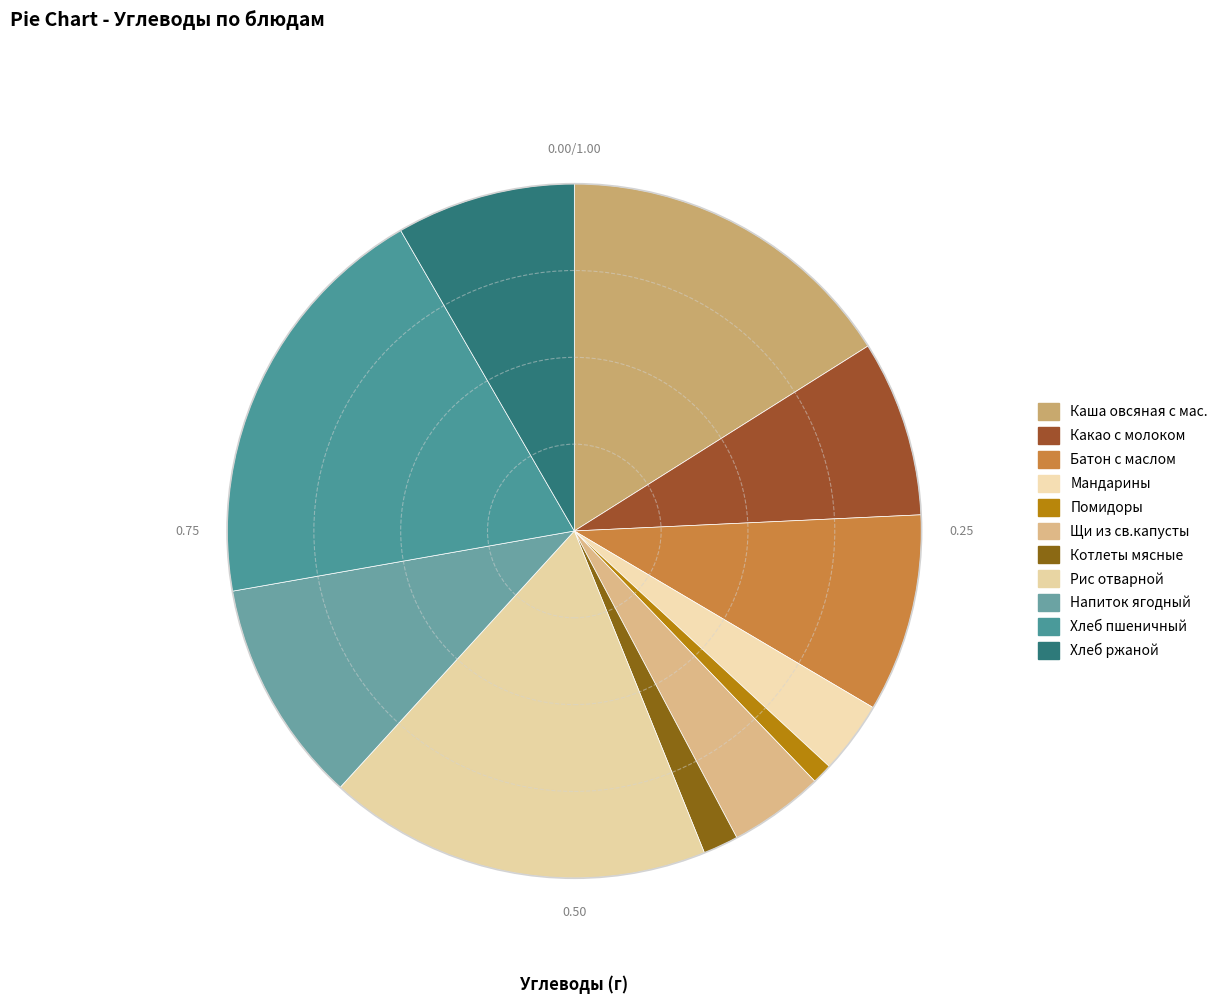

Which slice is the largest?

Хлеб пшеничный